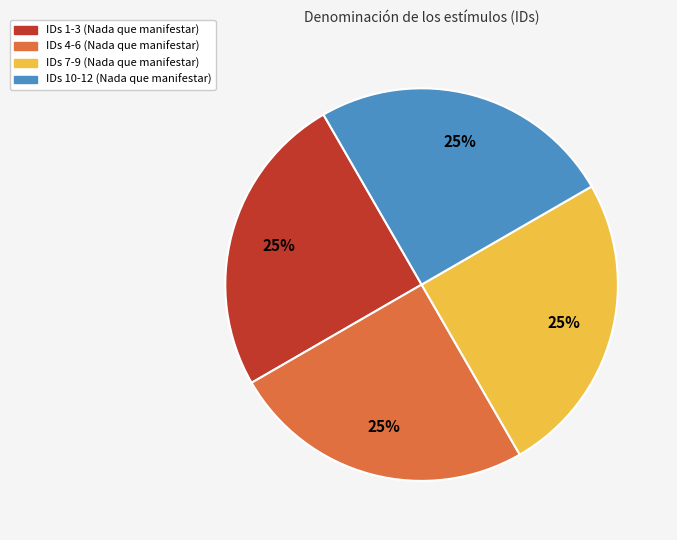

Is it true that IDs 7-9 (Nada que manifestar) is 10% of the pie?

False